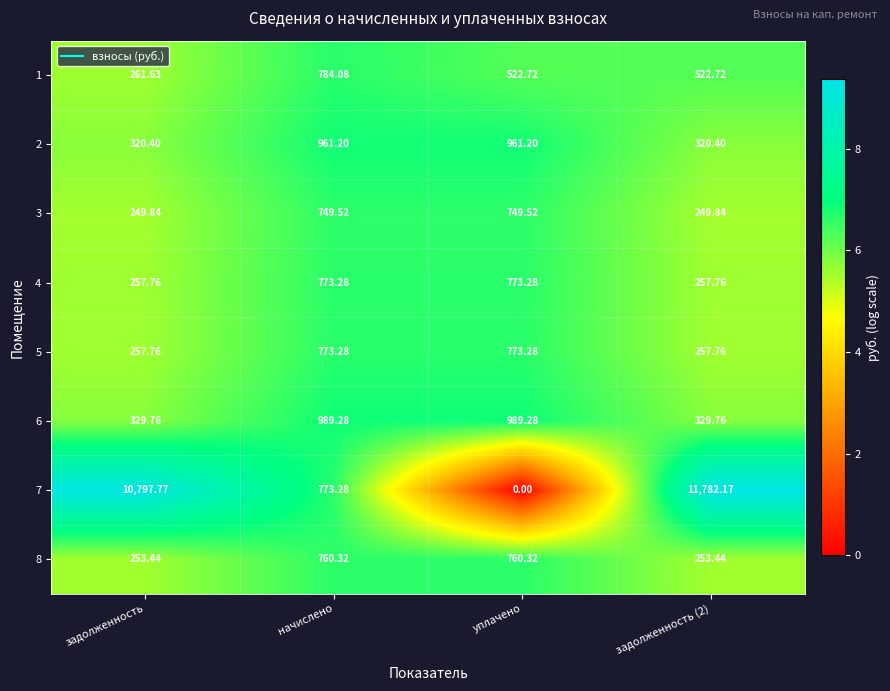

At which category does the chart reach its minimum across all series?

уплачено